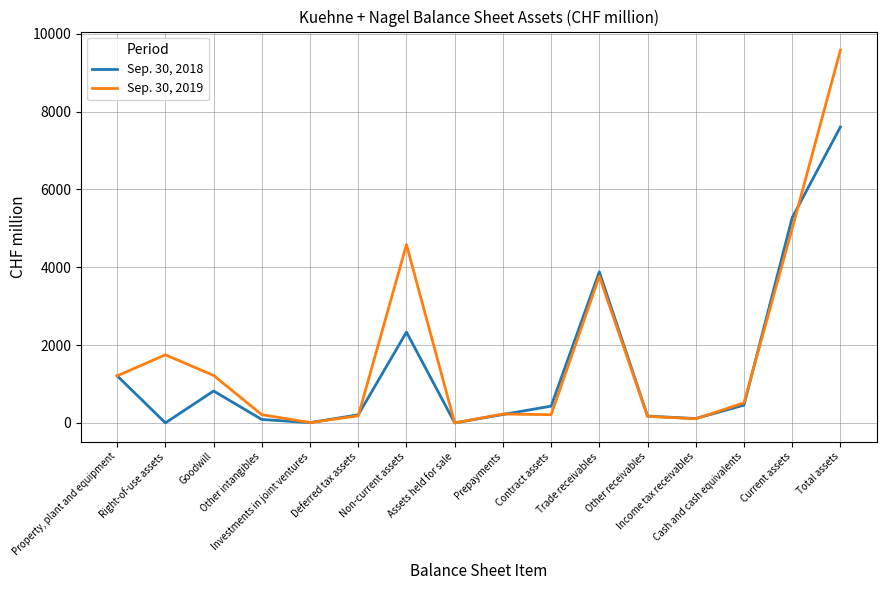

Count the number of data series in this chart.

2